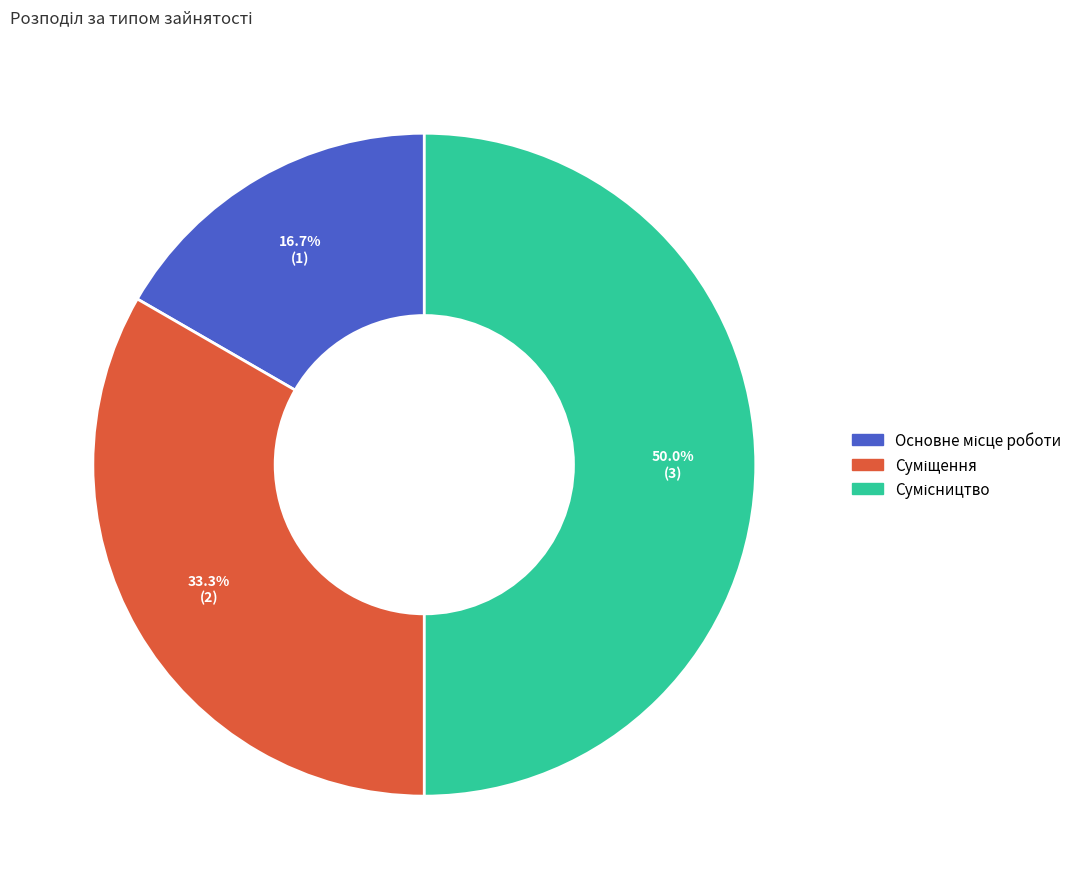

Count the number of slices in the pie.

3